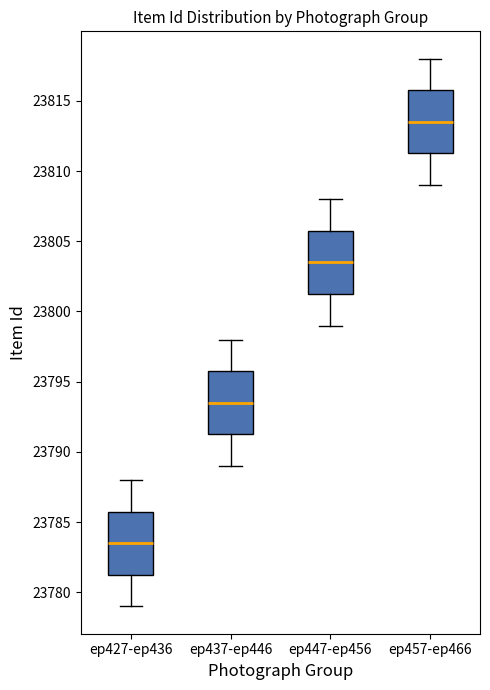

Which box has the lowest median line?

ep427-ep436